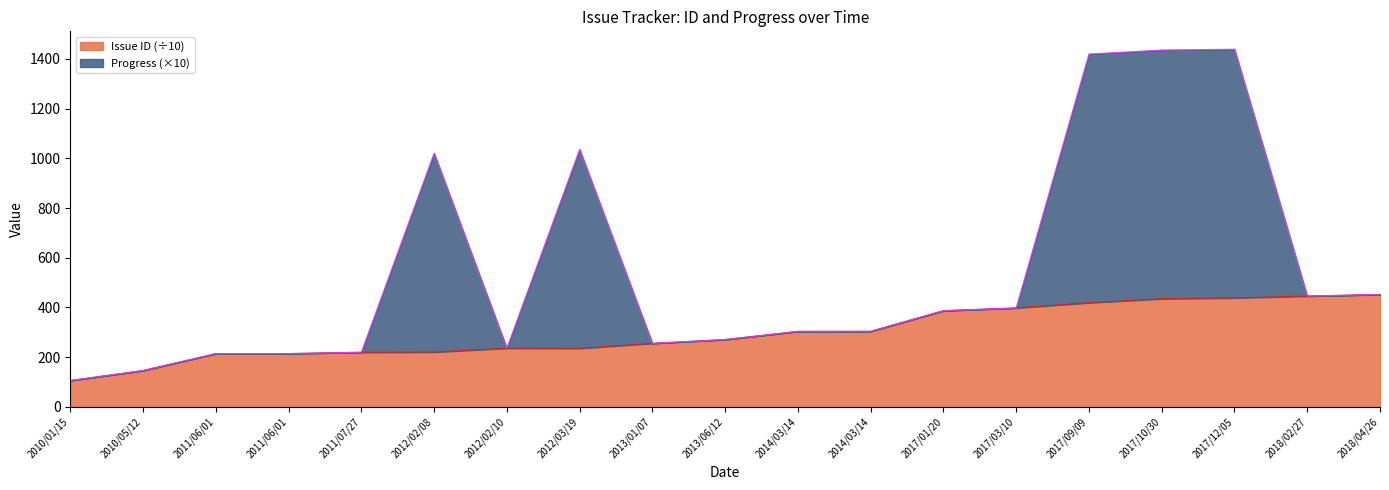

List the labels in order of value, smallest first.

2010/01/15, 2010/05/12, 2011/06/01, 2011/06/01, 2011/07/27, 2012/02/08, 2012/03/19, 2012/02/10, 2013/01/07, 2013/06/12, 2014/03/14, 2014/03/14, 2017/01/20, 2017/03/10, 2017/09/09, 2017/10/30, 2017/12/05, 2018/02/27, 2018/04/26